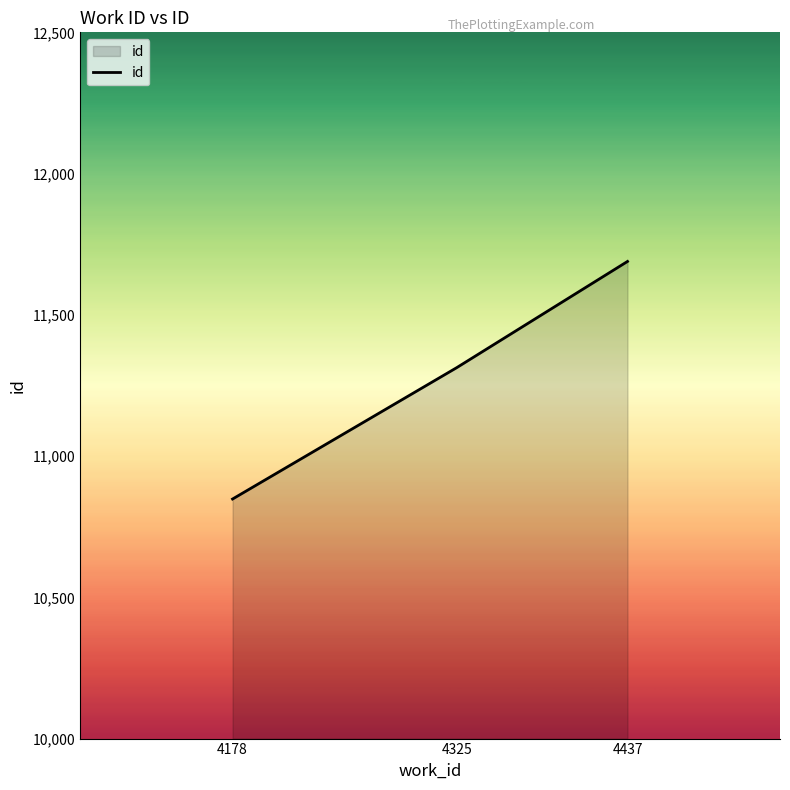

List the labels in order of value, largest first.

4437, 4325, 4178